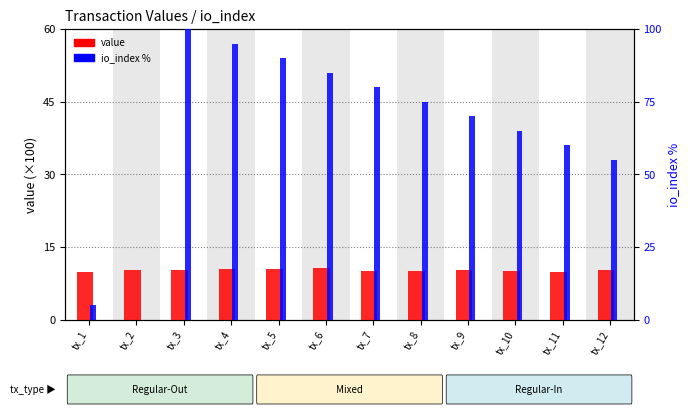

What is the minimum value for value?

9.8